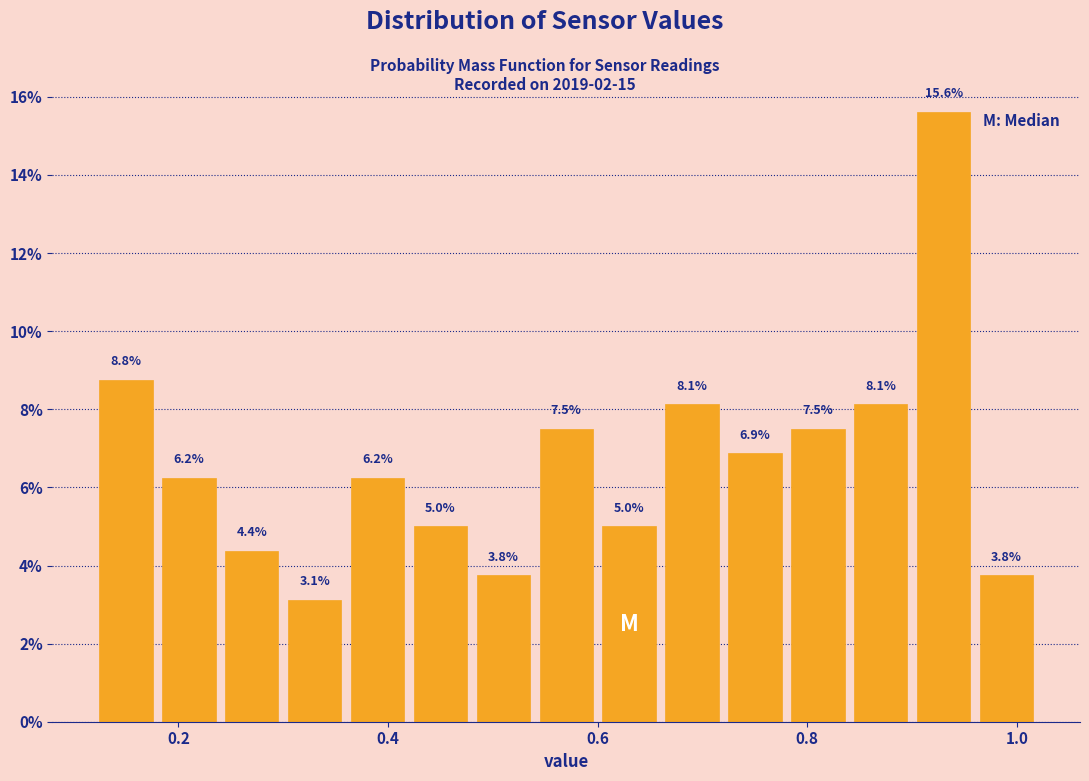

Read against the x-axis, roughly where is the centre of the tallest bar?

0.94